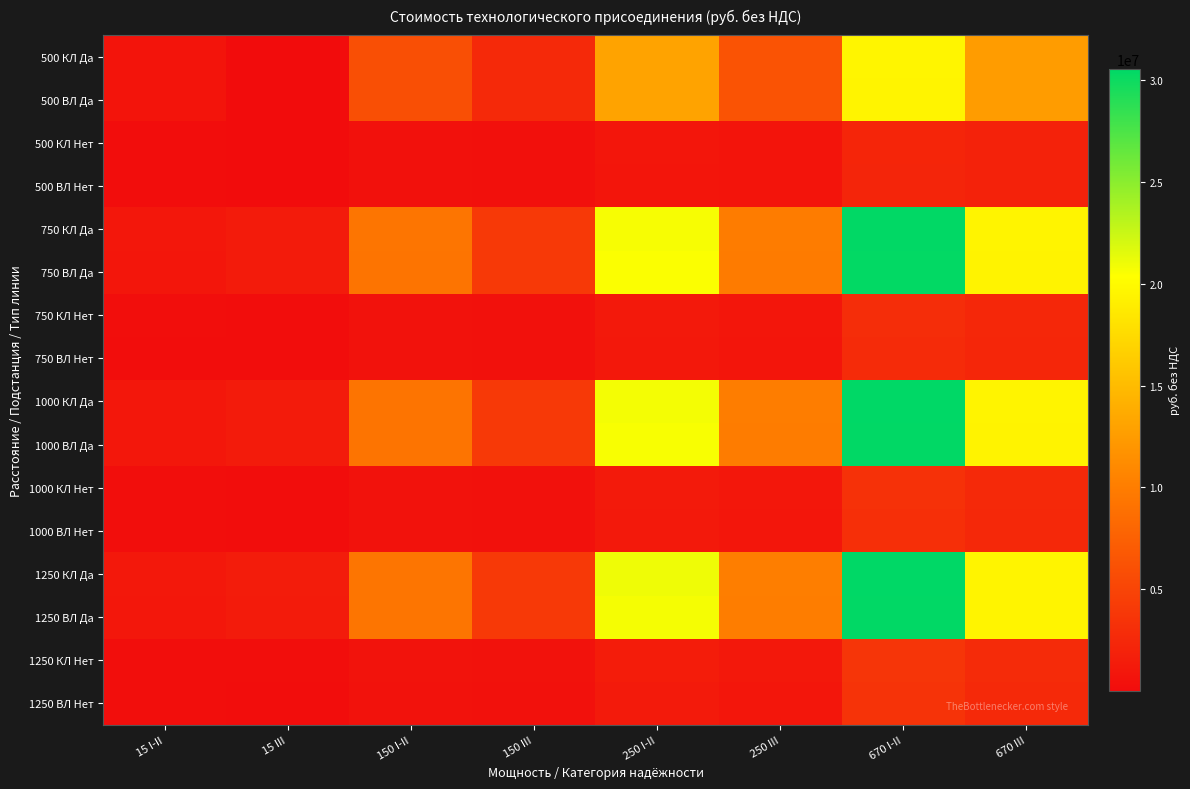

Rank the series by their maximum value, from lowest to highest.

500 ВЛ Нет, 500 КЛ Нет, 750 ВЛ Нет, 750 КЛ Нет, 1000 ВЛ Нет, 1000 КЛ Нет, 1250 ВЛ Нет, 1250 КЛ Нет, 500 ВЛ Да, 500 КЛ Да, 750 ВЛ Да, 1000 ВЛ Да, 1250 ВЛ Да, 750 КЛ Да, 1000 КЛ Да, 1250 КЛ Да